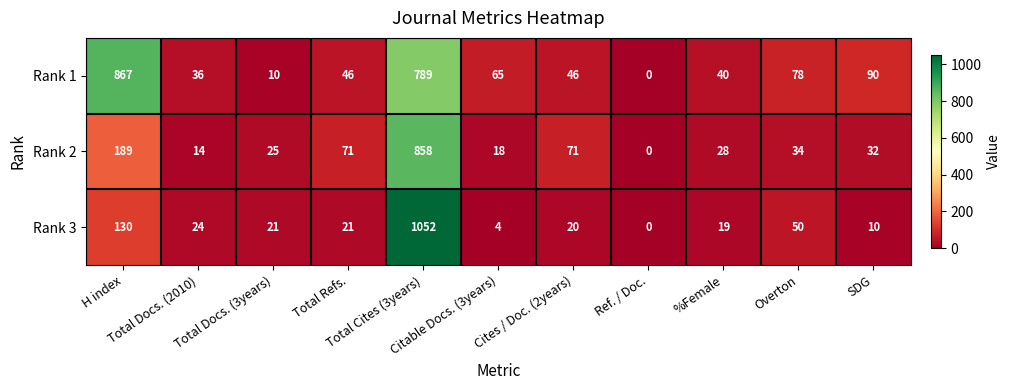

What is the difference between the highest and lowest values at SDG?

80